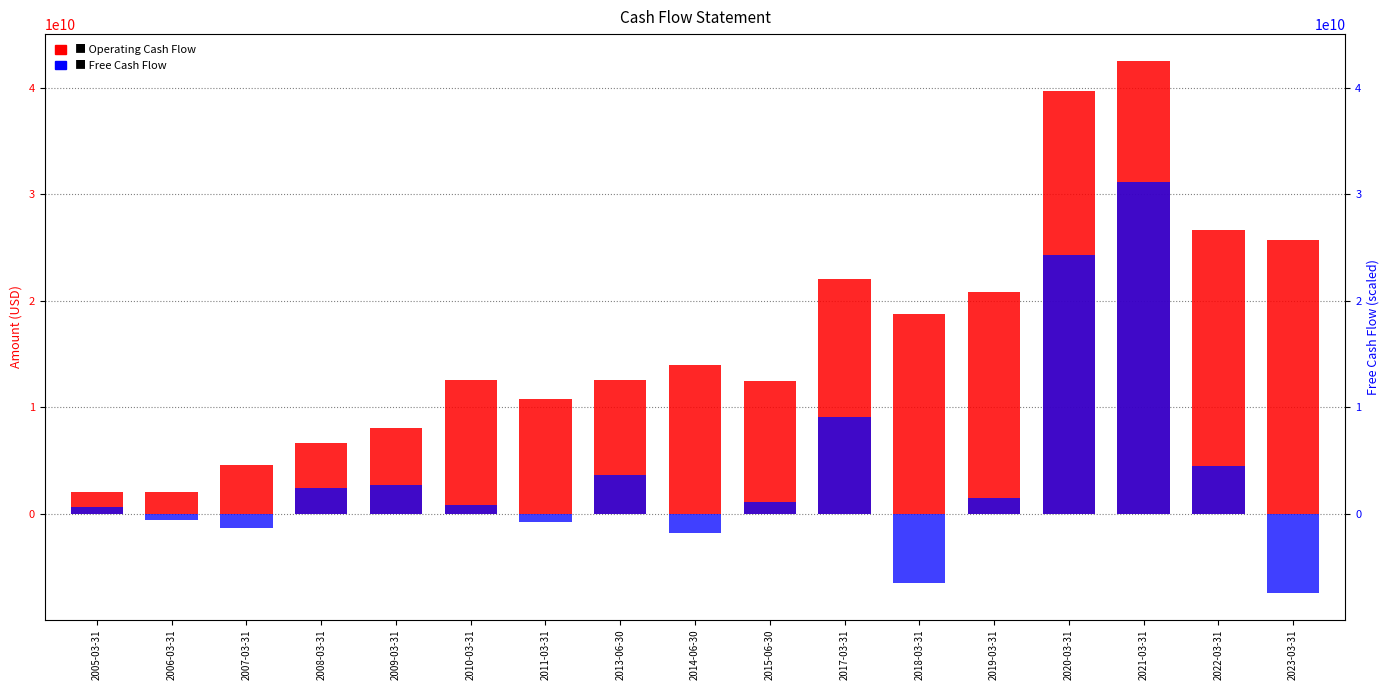

How many bars are there in each group?

2